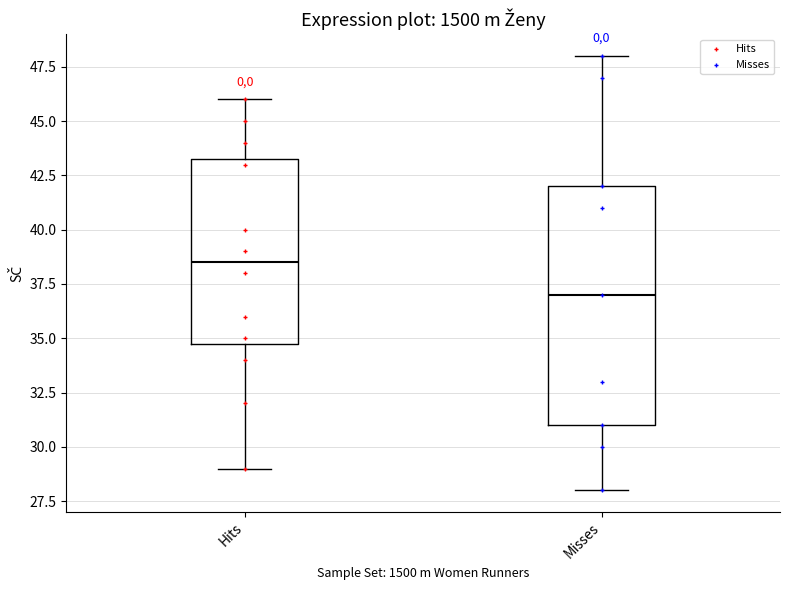

Which box is the tallest, from its lower edge to its upper edge?

Misses